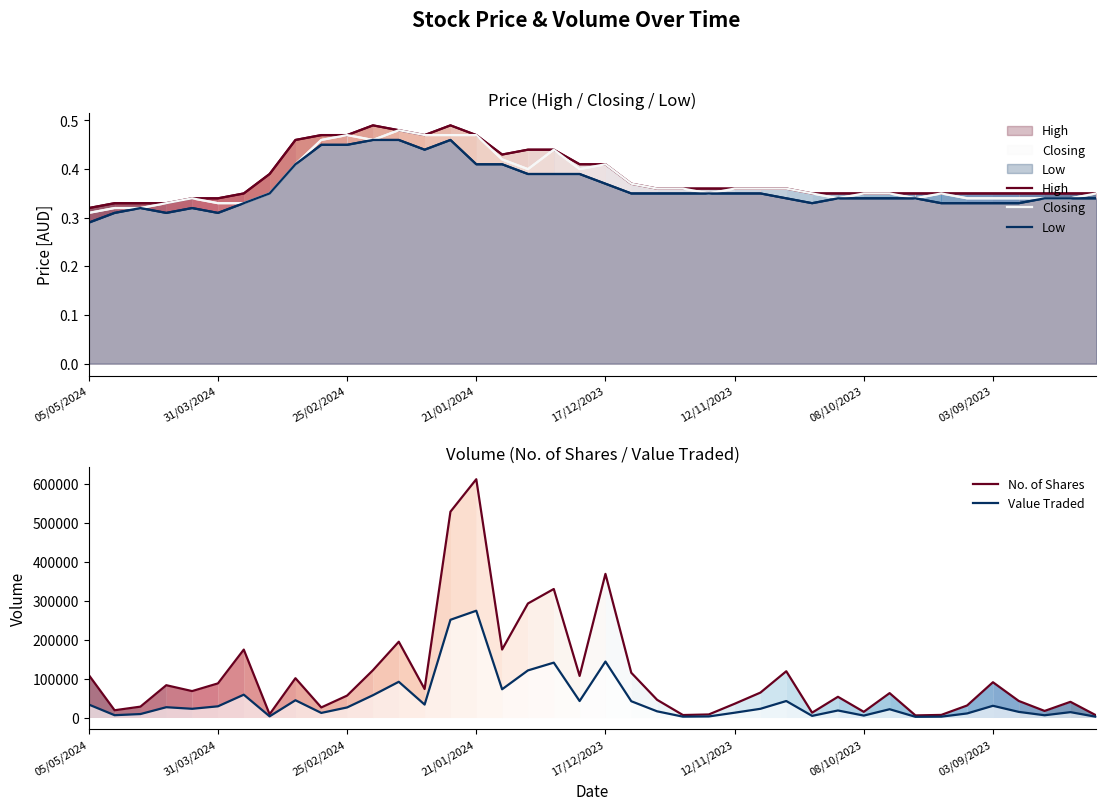

What is the sum of the No. of Shares values at 35 and 23?

97042.0